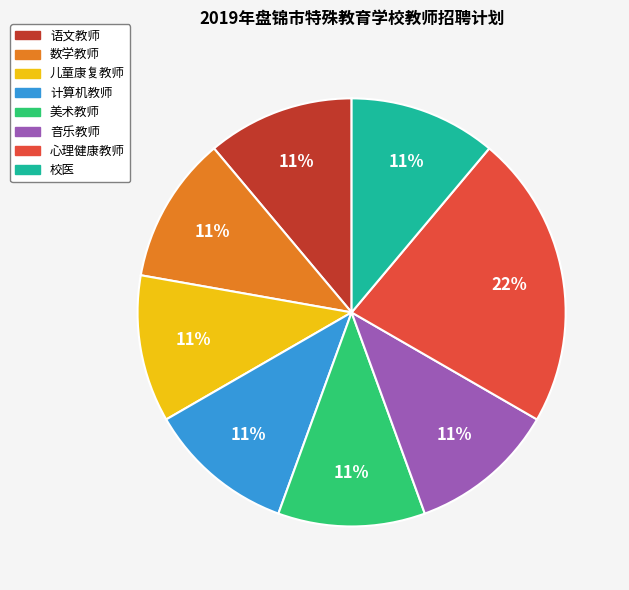

What is the ratio of the value at 校医 to the value at 语文教师?

1.0